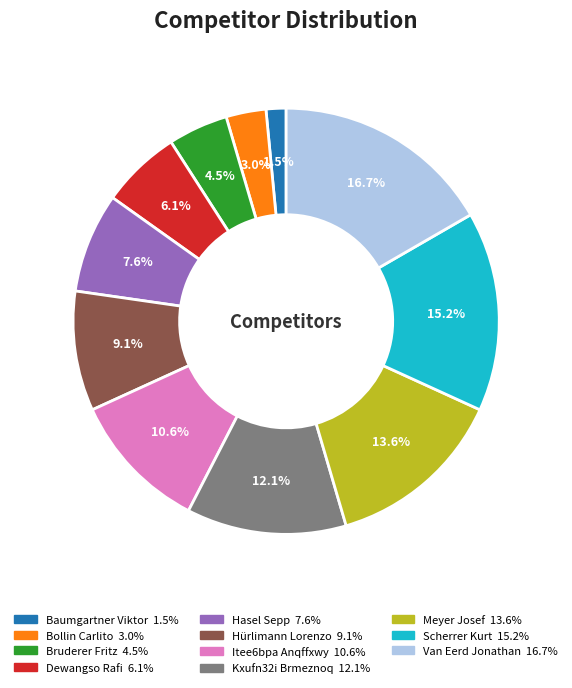

True or false: Hasel Sepp accounts for 1% of the total.

False